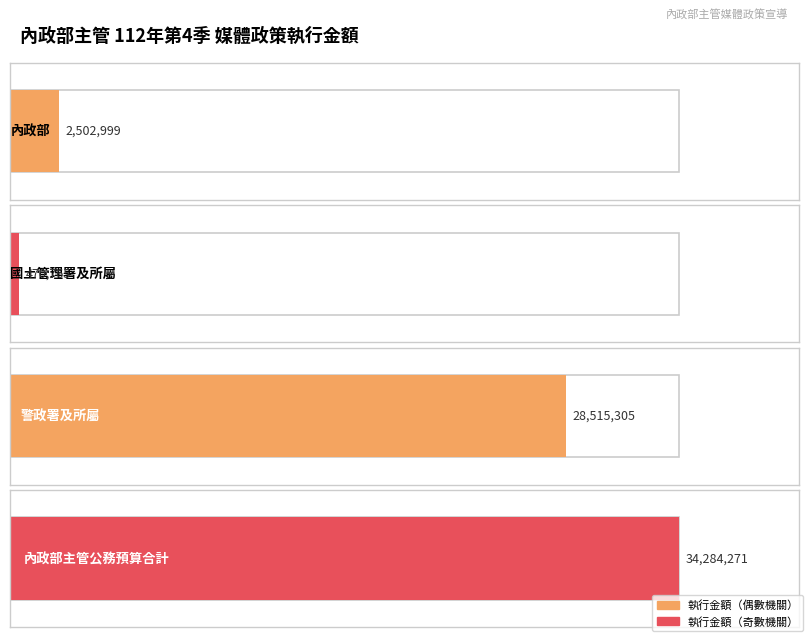

What is the smallest value displayed?

470765